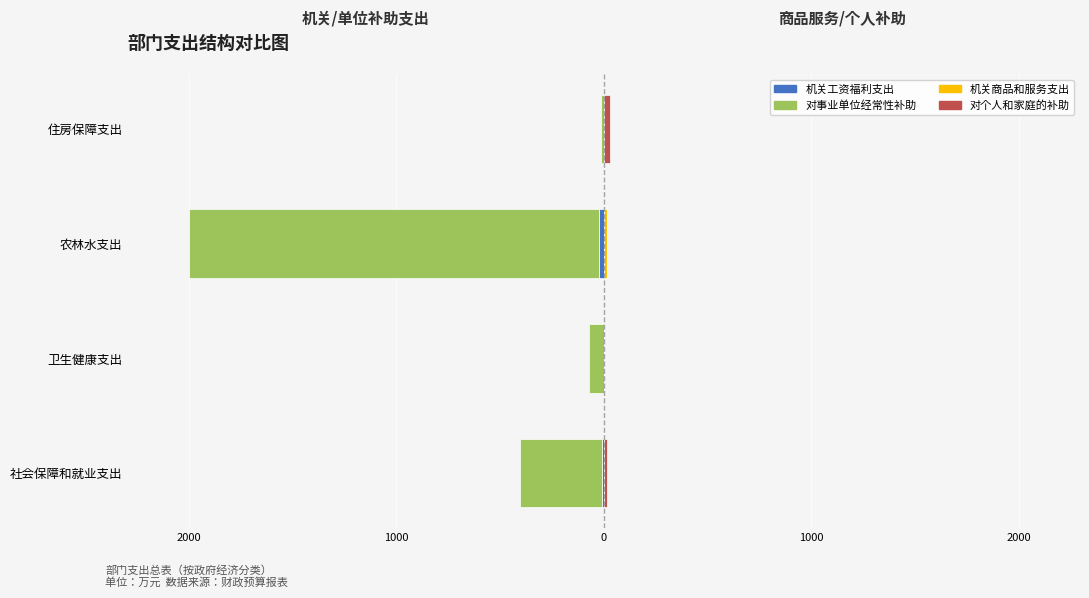

Is the value of 机关工资福利支出 at 社会保障和就业支出 greater than the value of 对个人和家庭的补助 at 农林水支出?

No